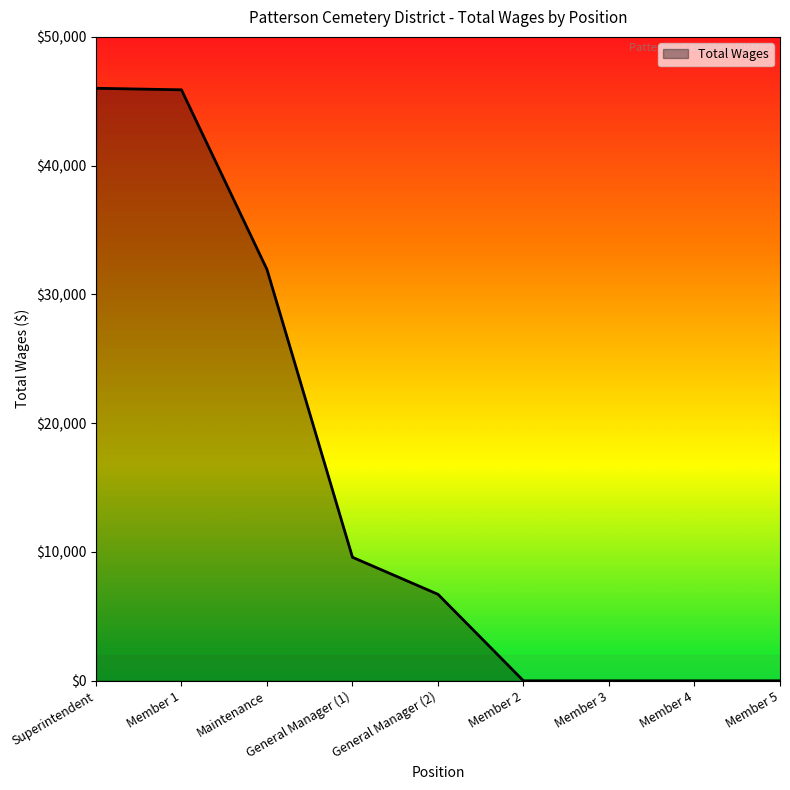

True or false: the data shows 23682 at Member 3.

False